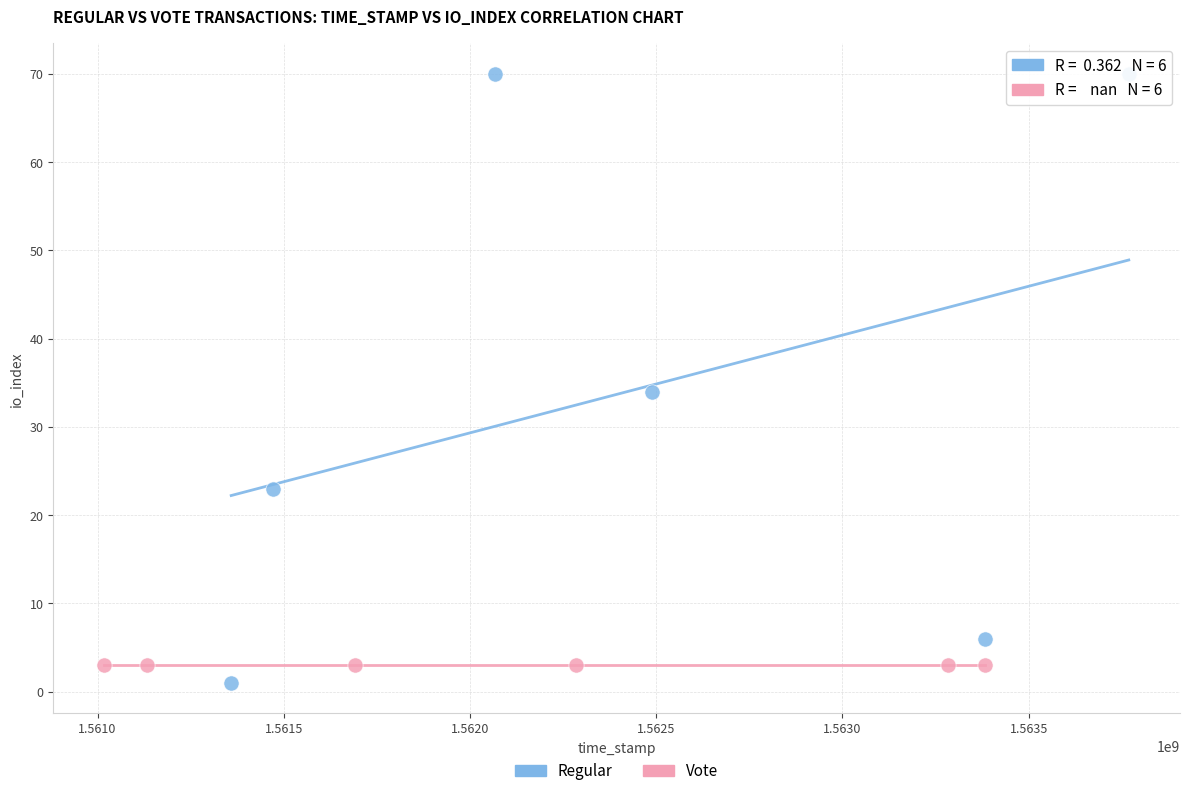

Which series contains the highest Y value?

Regular